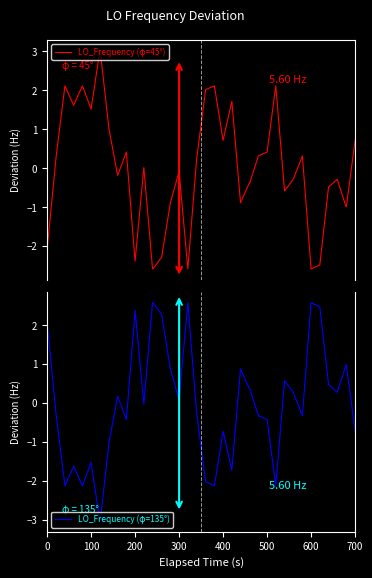

Where do LO_Frequency (φ=45°) and LO_Frequency (φ=135°) first cross each other?

0 and 100